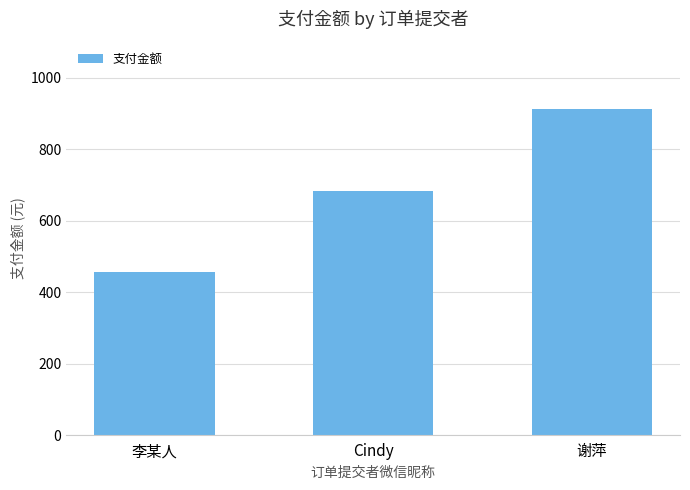

Does the chart contain stacked bars?

No